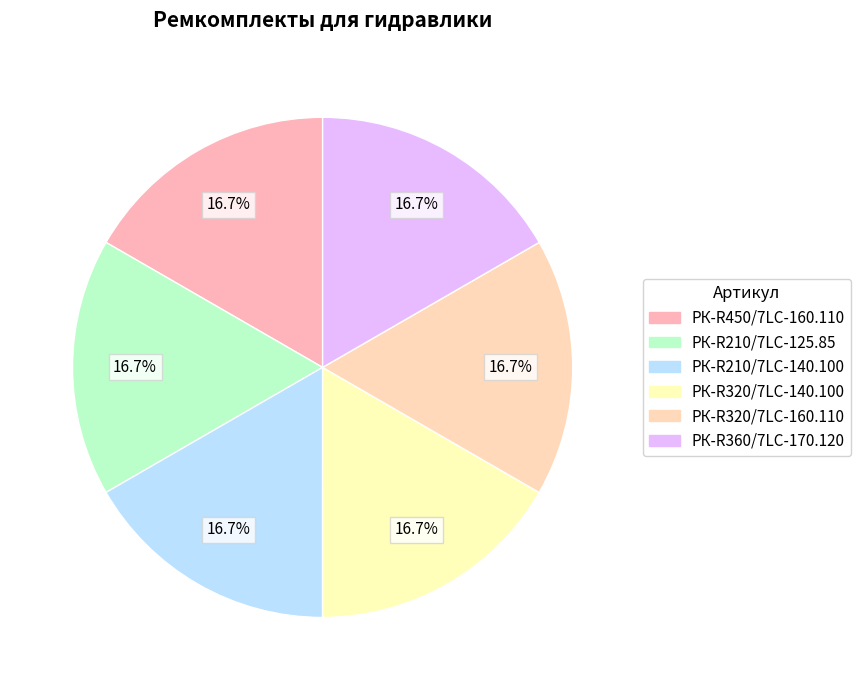

How many segments does this pie chart have?

6